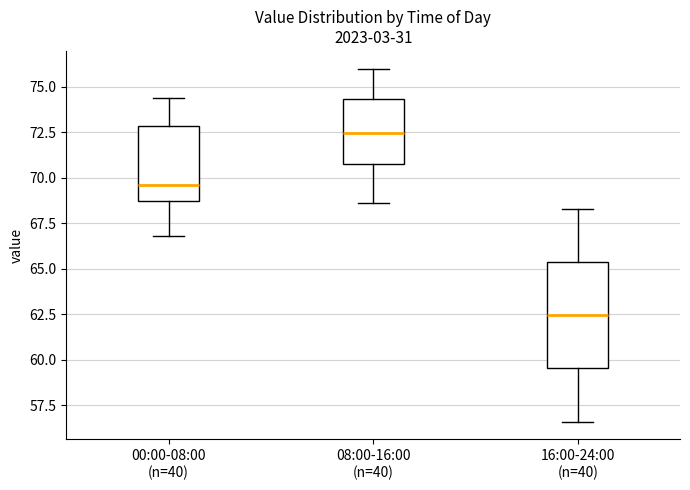

Comparing the boxes themselves (not the whiskers), which one is the tallest?

16:00-24:00 (n=40)